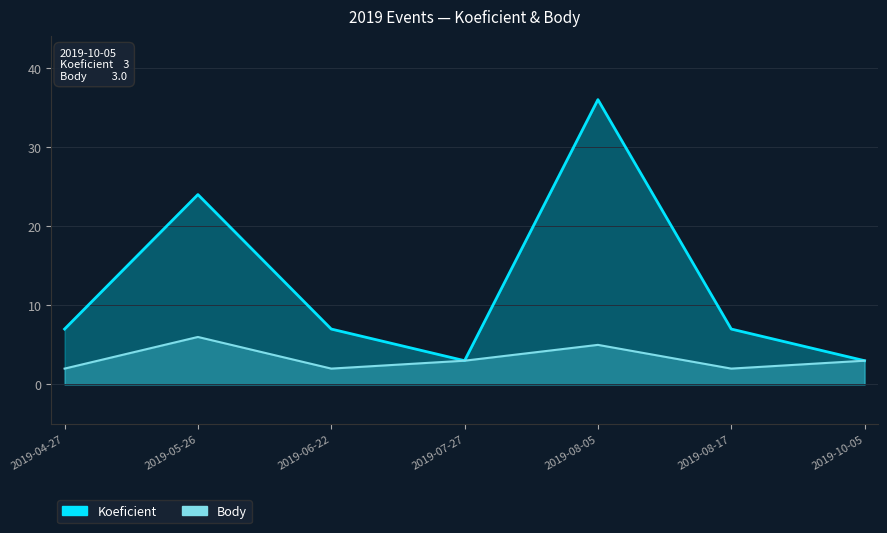

What is the approximate value of Body at 2019-06-22?

2